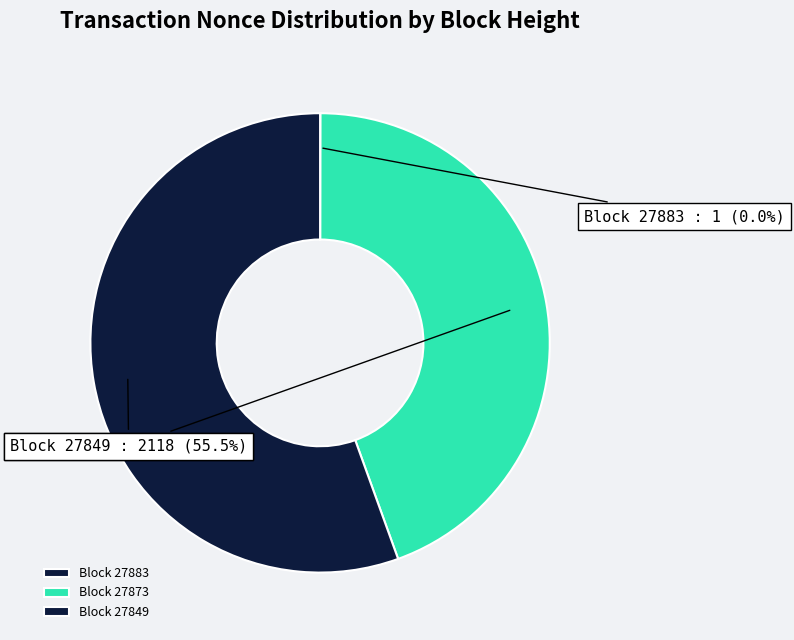

Which slice is the largest?

Block 27849